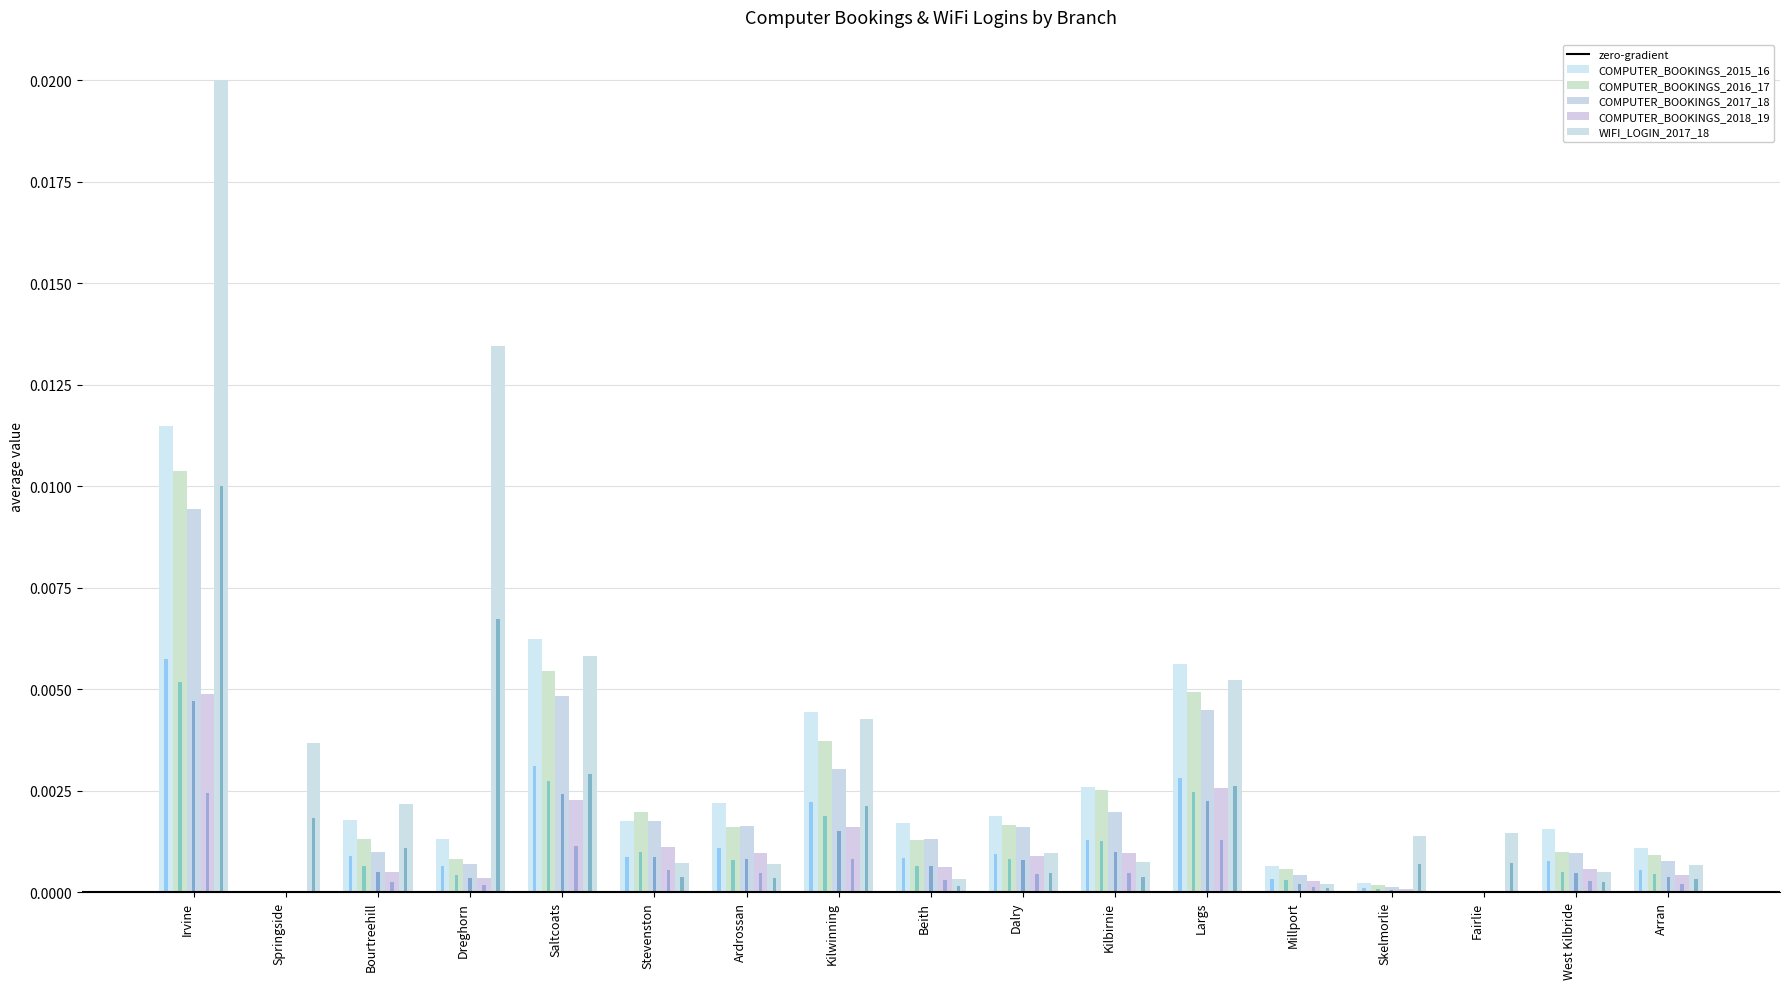

How many categories are shown in the chart?

17